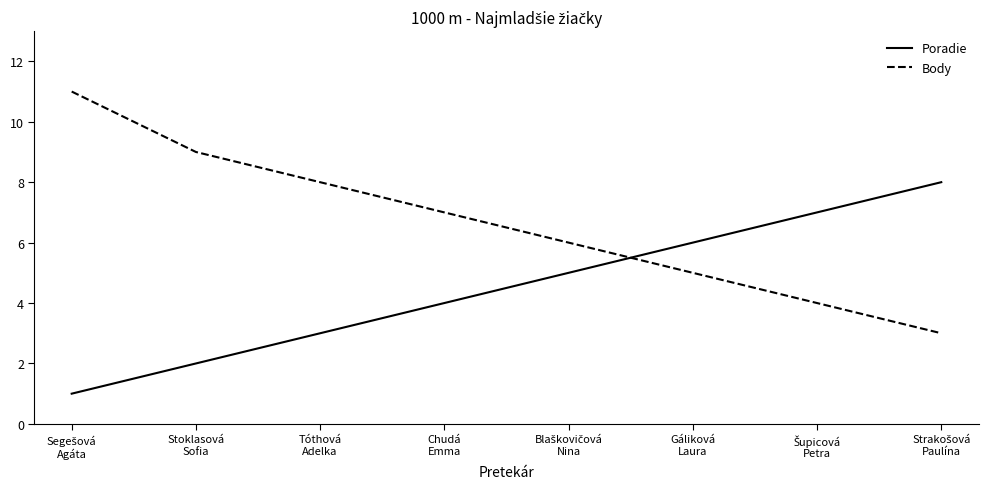

How many lines are shown in the chart?

2